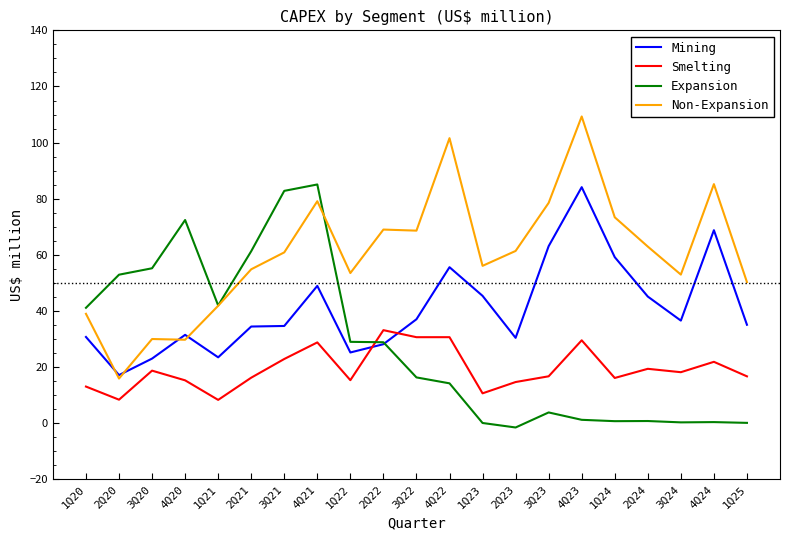

The value of Smelting at 3Q20 is 18.8. True or false?

True